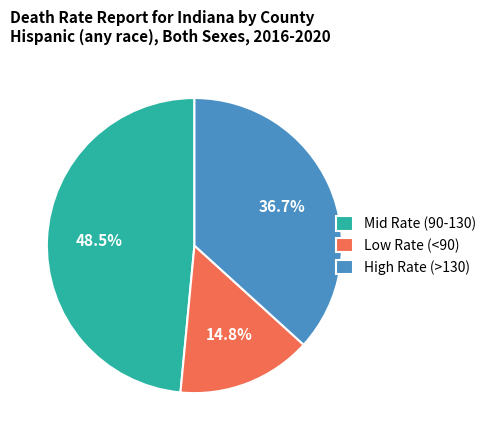

Which category has the smallest portion of the pie?

Low Rate (<90)